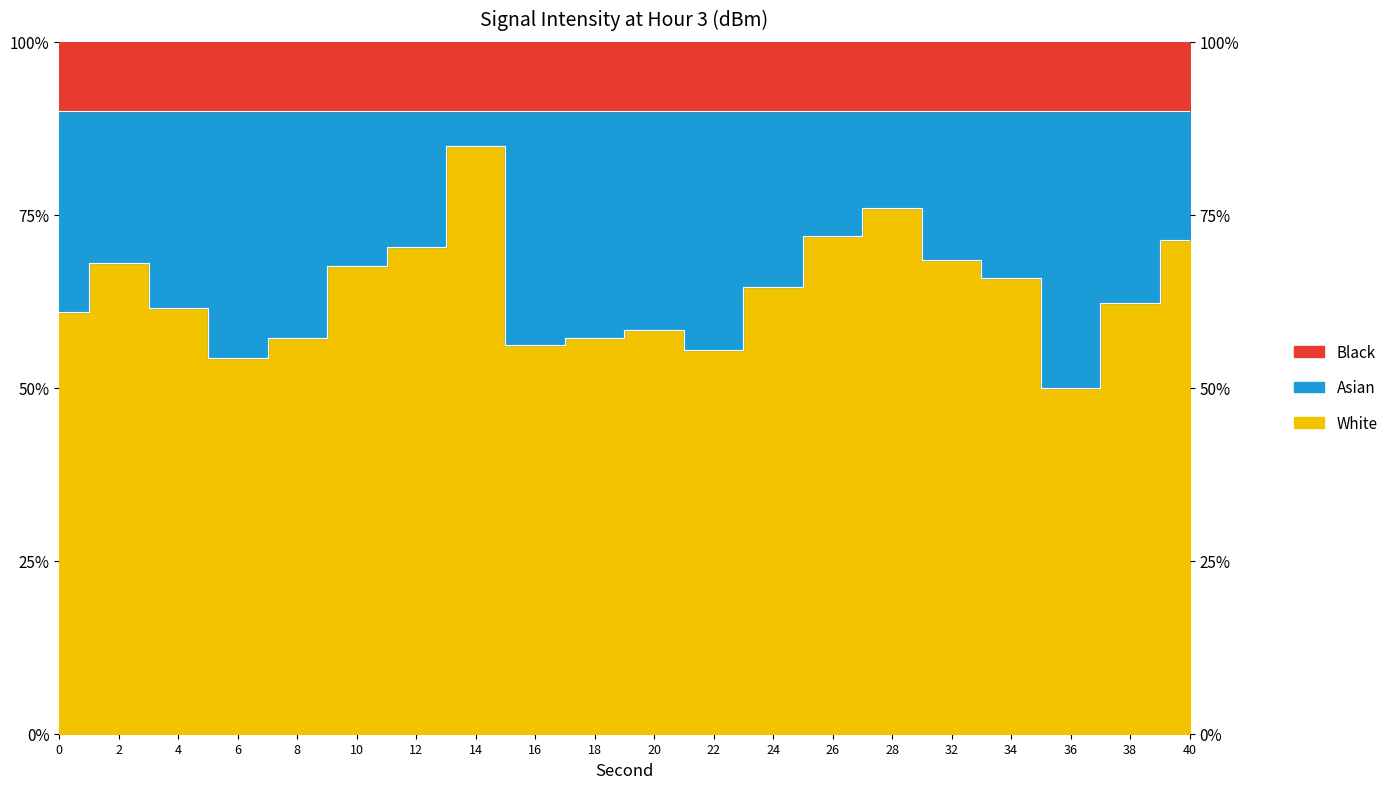

Rank the categories by value from highest to lowest.

14, 28, 26, 40, 12, 32, 2, 10, 34, 24, 38, 4, 0, 20, 18, 8, 16, 22, 6, 36